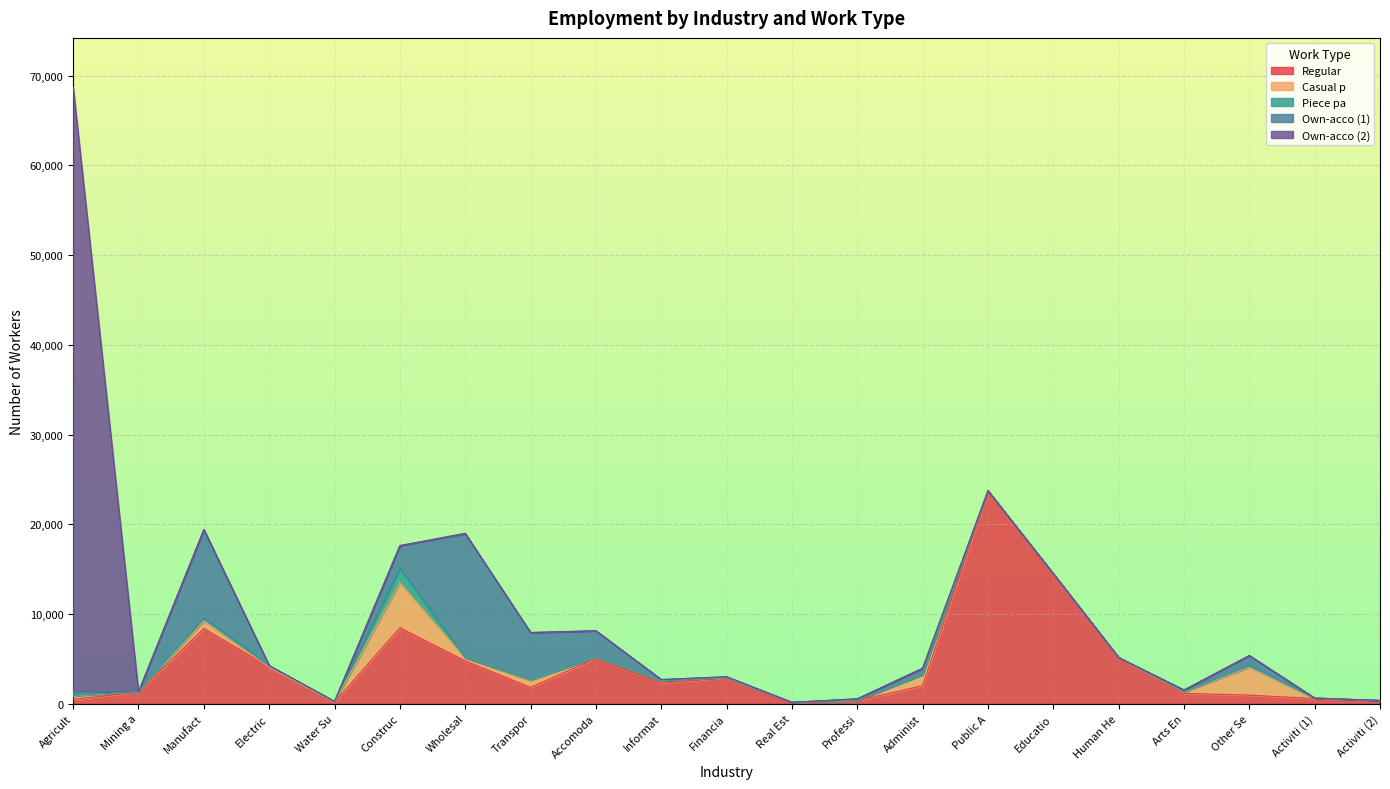

How many series are shown in this chart?

5